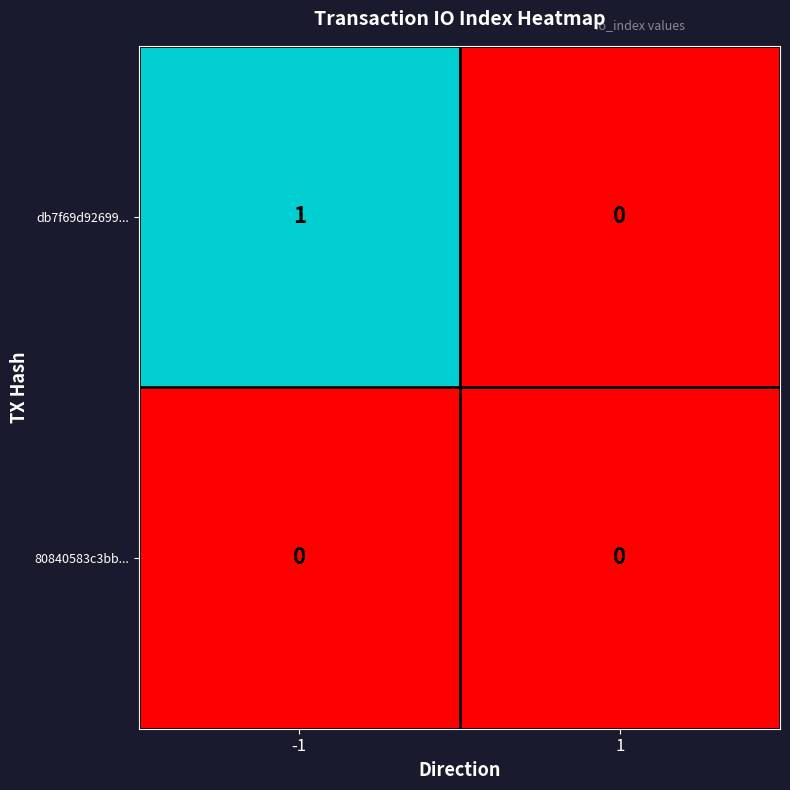

Which series has the largest total across all categories?

db7f69d92699...